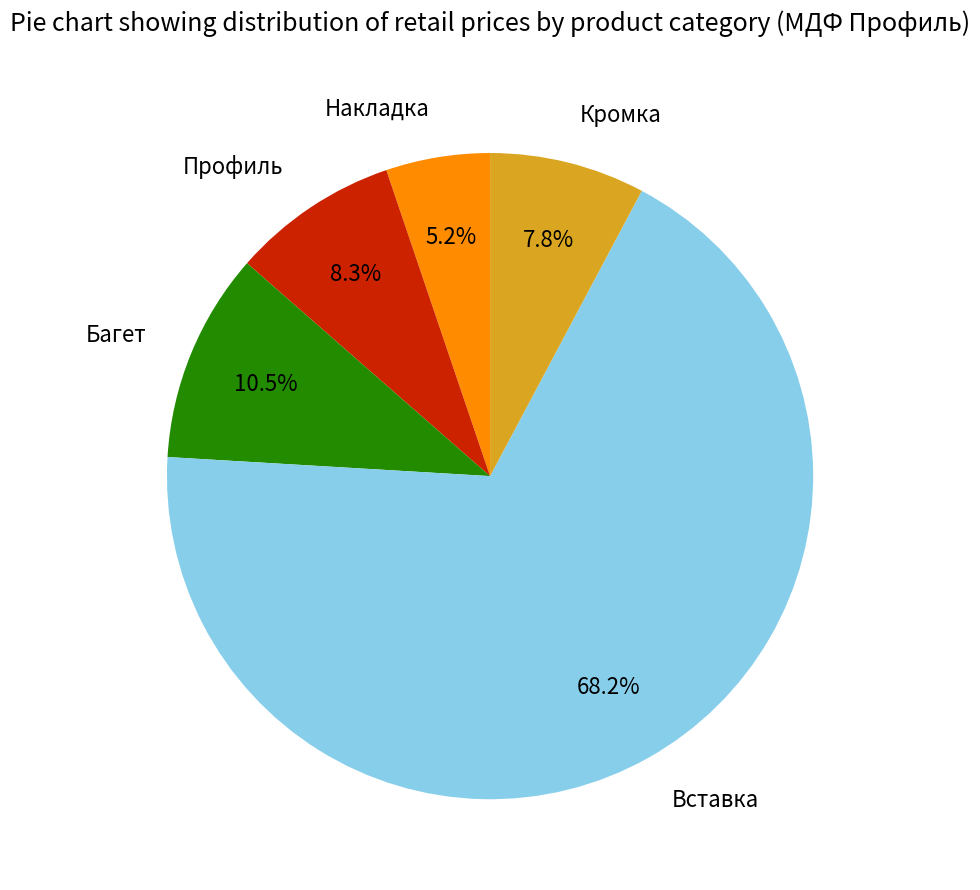

Which category accounts for the majority?

Вставка